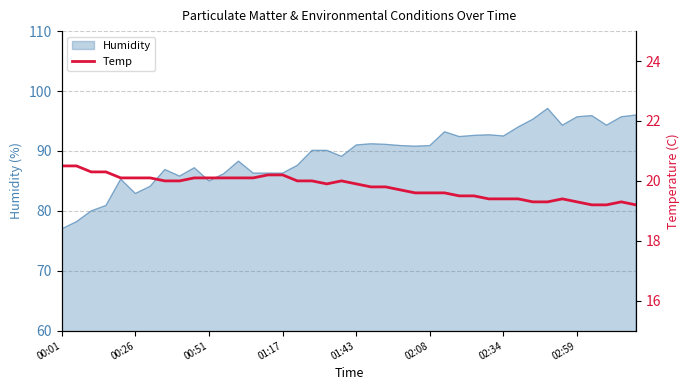

What is the change in value from 8 to 11?

+0.1